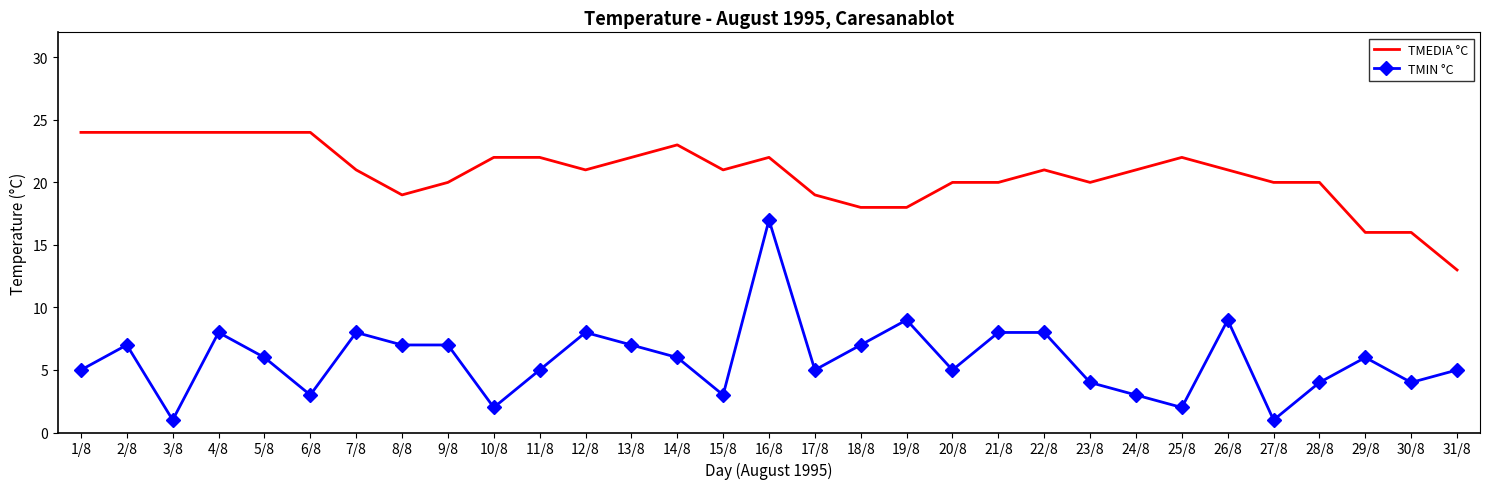

Rank the series by their average value, from highest to lowest.

TMEDIA °C, TMIN °C